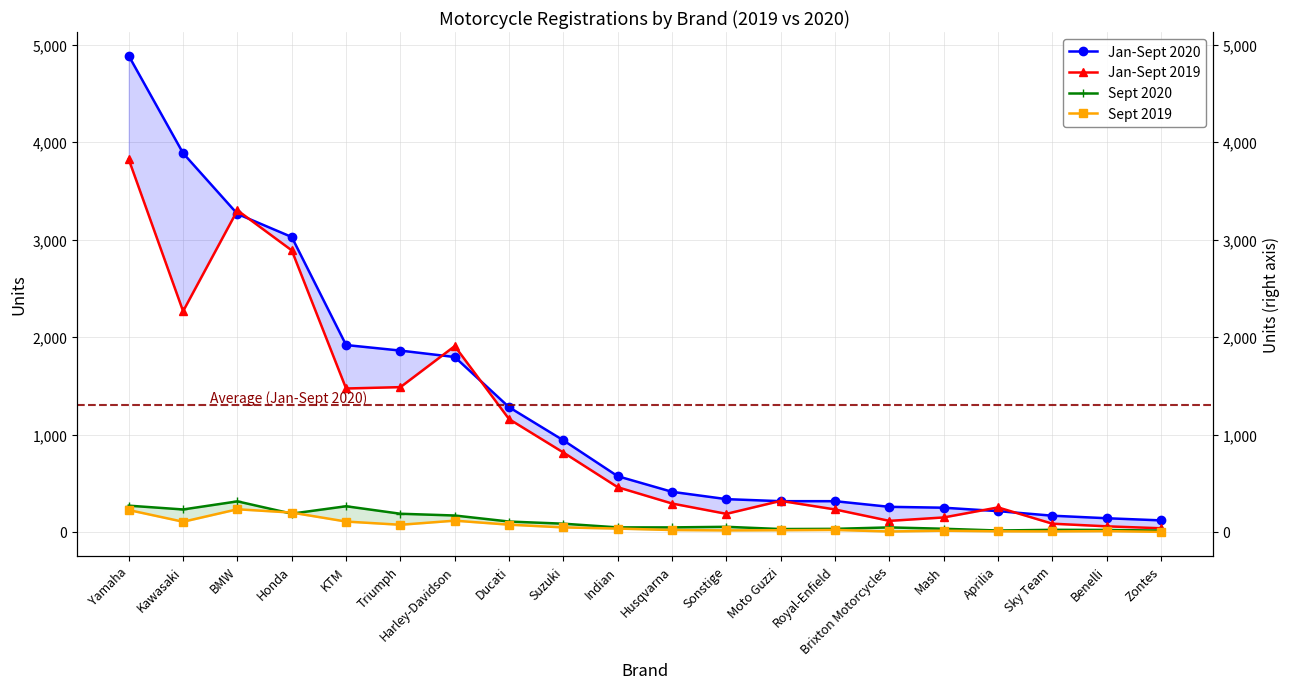

True or false: Jan-Sept 2020 has more than 0 points higher than both neighbors.

False